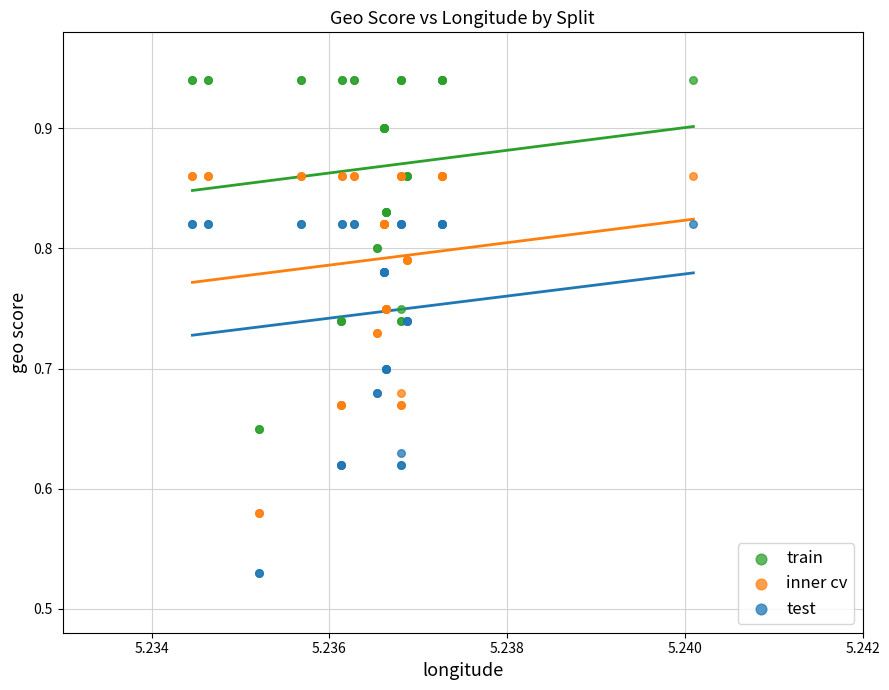

Which series reaches the minimum Y coordinate?

test